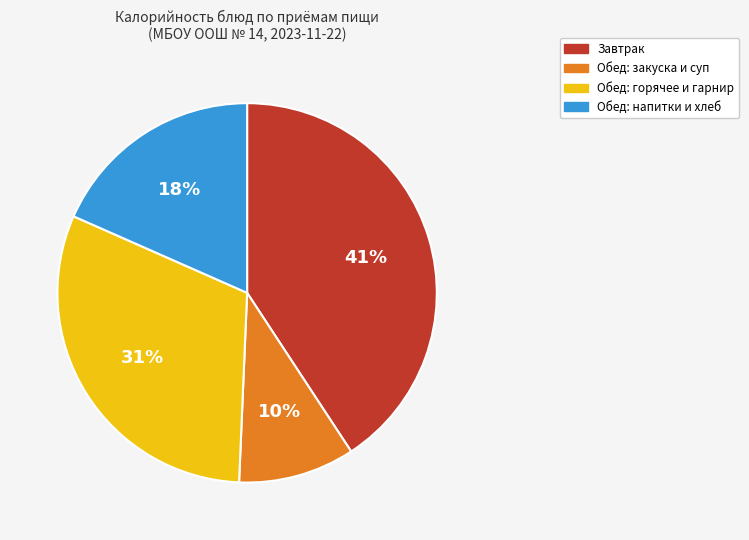

Is there a majority slice in this chart?

No